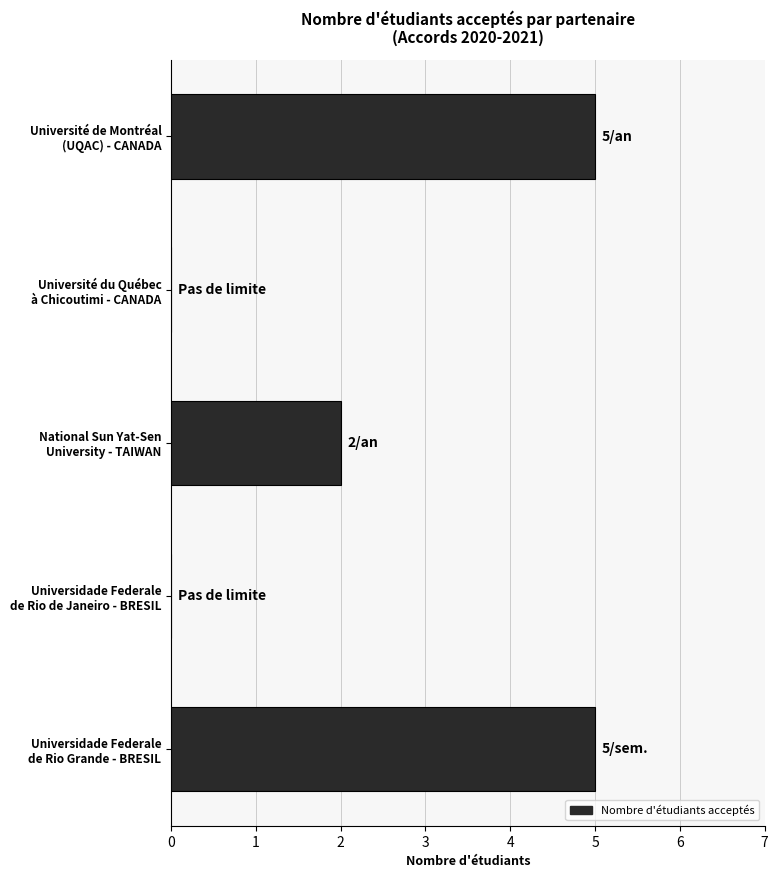

What is the greatest value displayed?

5